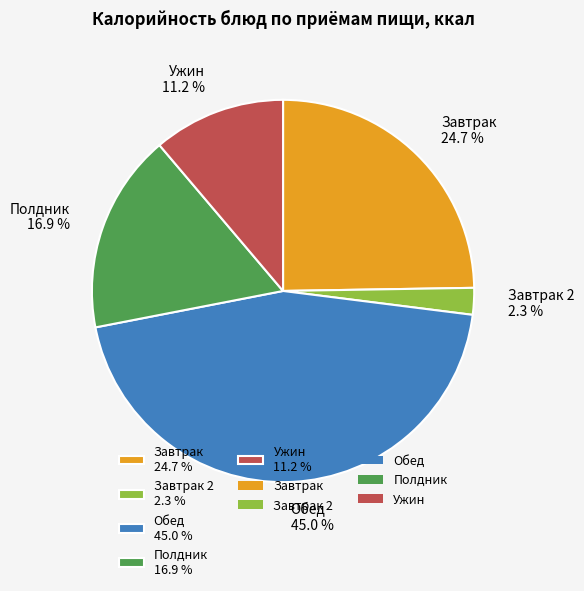

How much of the chart is everything except Обед 45.0 %?

55.0%